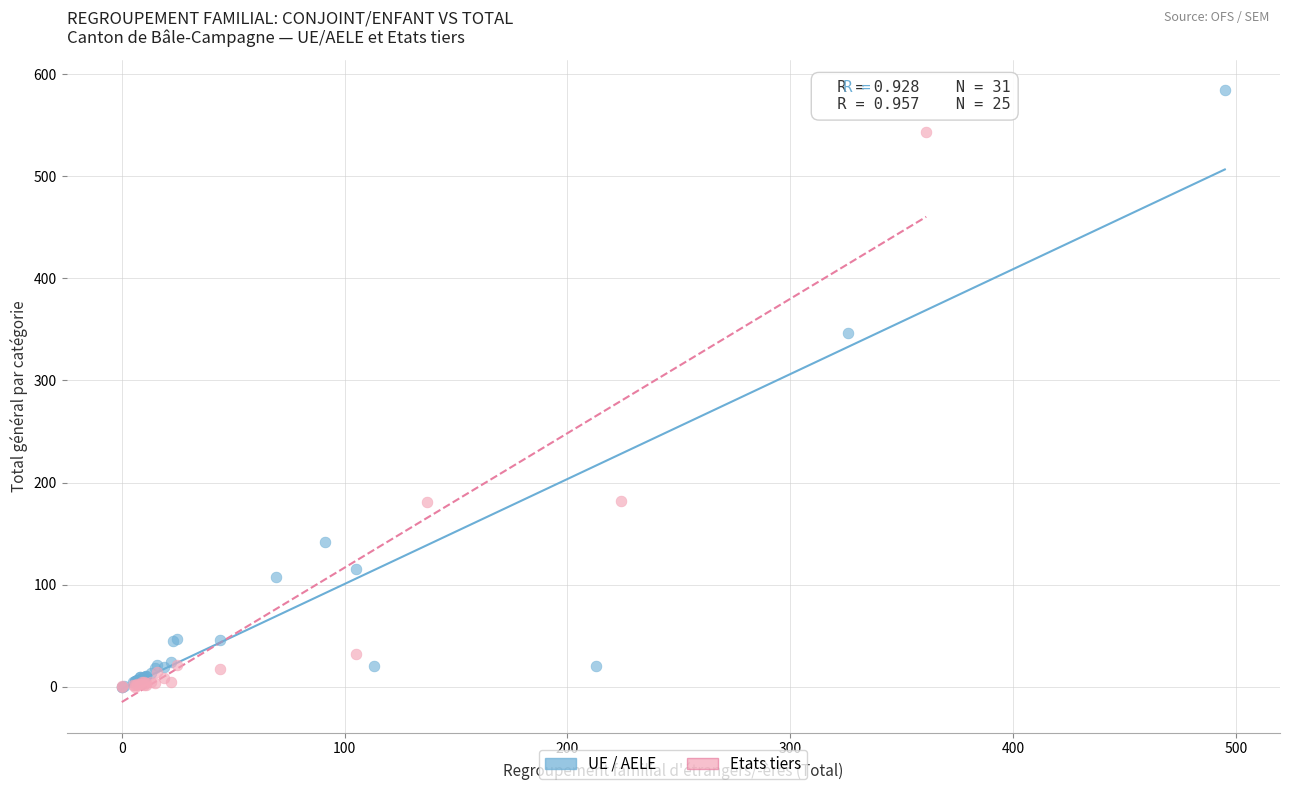

Which series has the largest Y range (max minus min)?

UE / AELE